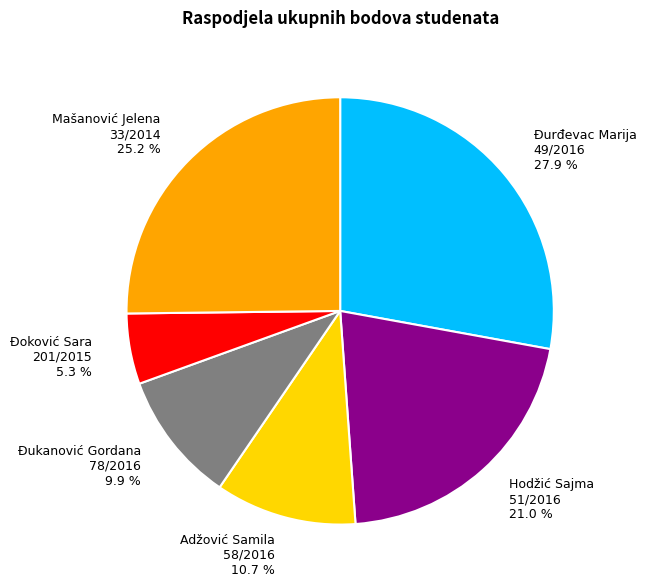

Is there any slice that represents more than half of the pie?

No